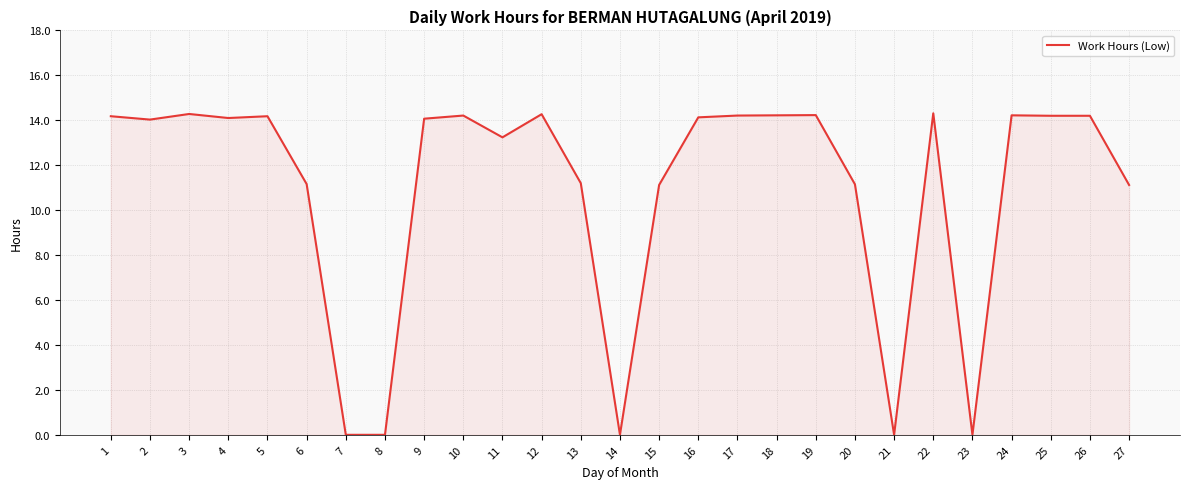

What is the greatest value displayed?

14.3